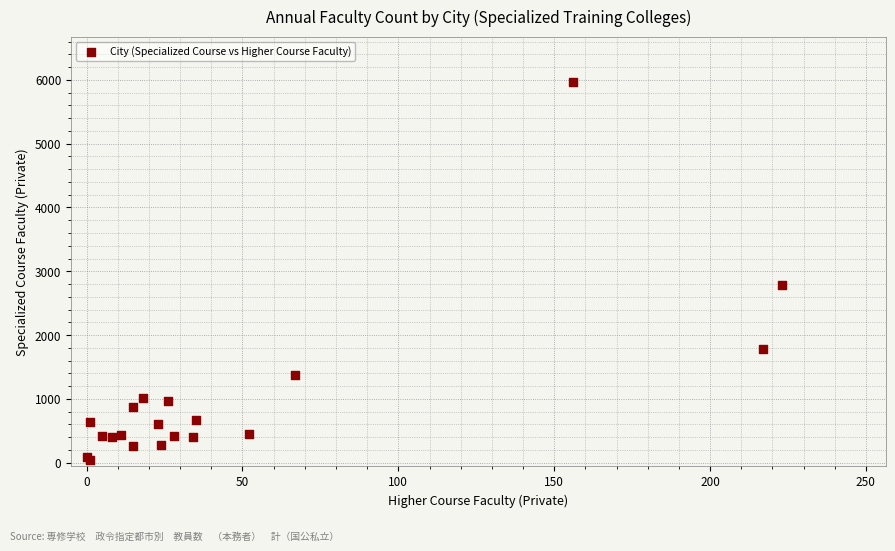

What Y value in the scatter plot is closest to 3003?

2788